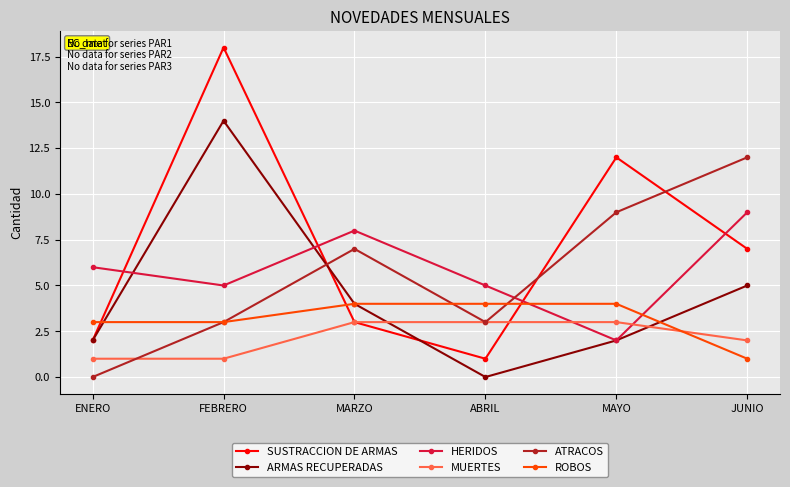

The value of ARMAS RECUPERADAS at MAYO is 4. True or false?

False